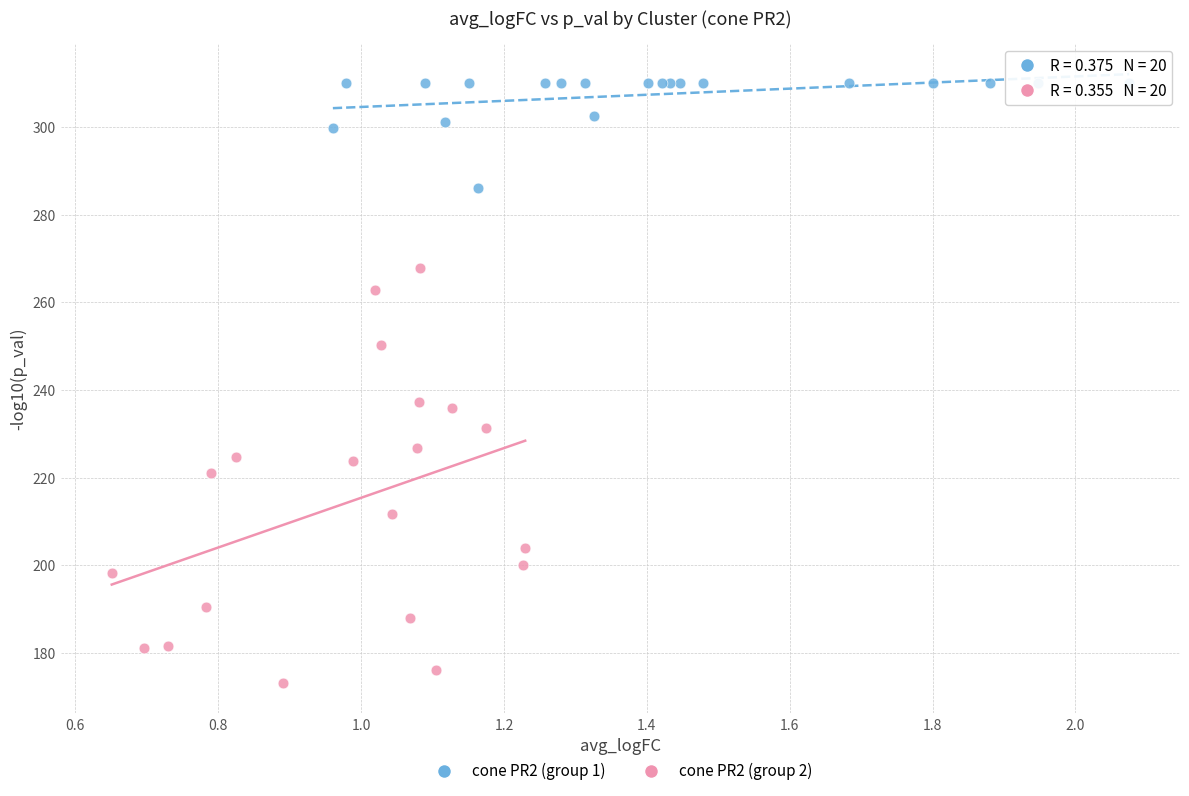

Which series contains the lowest Y value?

cone PR2 (group 2)